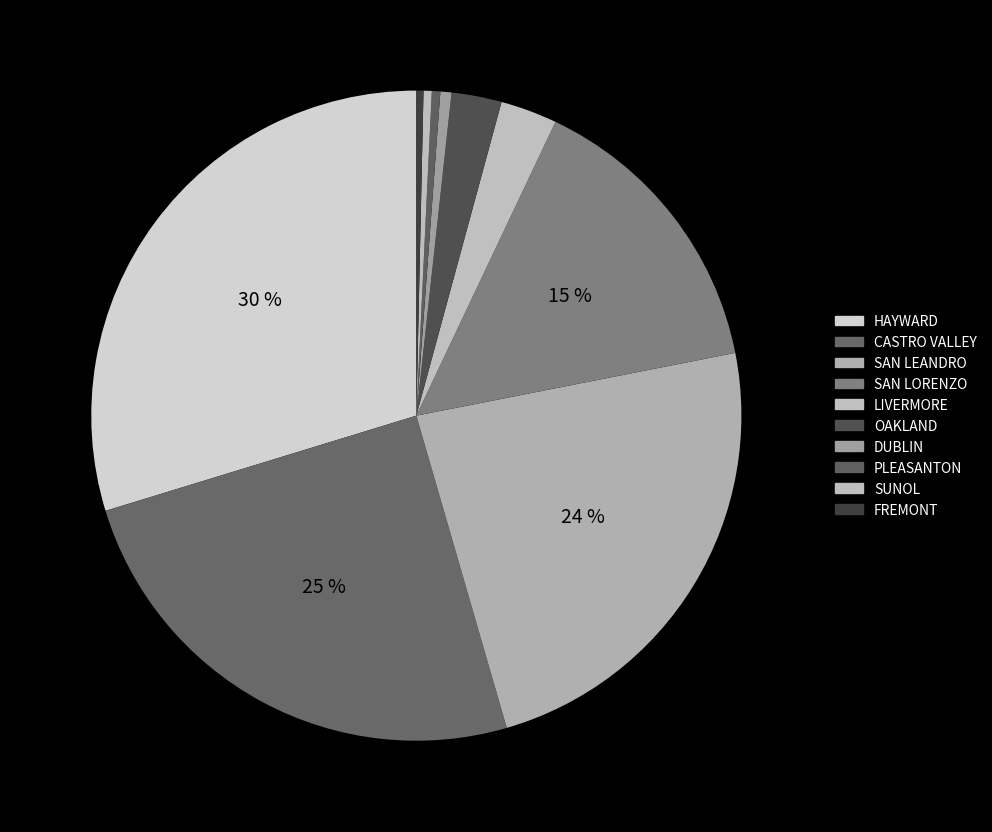

Between PLEASANTON and OAKLAND, which is larger?

OAKLAND